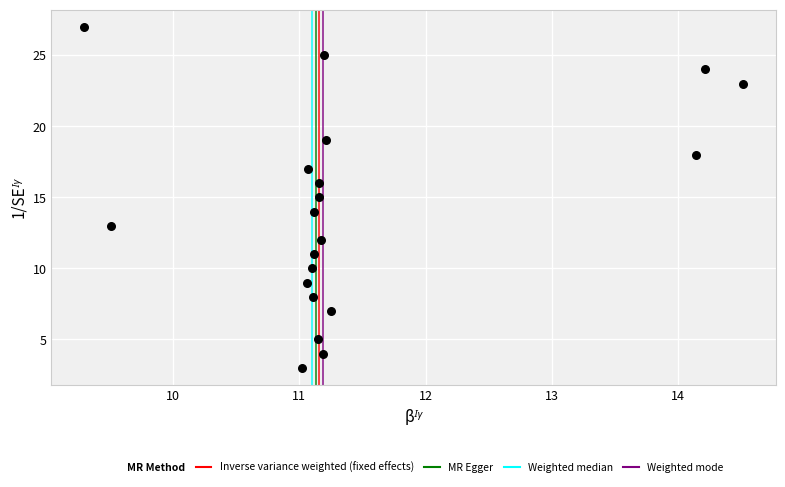

What is the range of Y values (max minus min)?

24